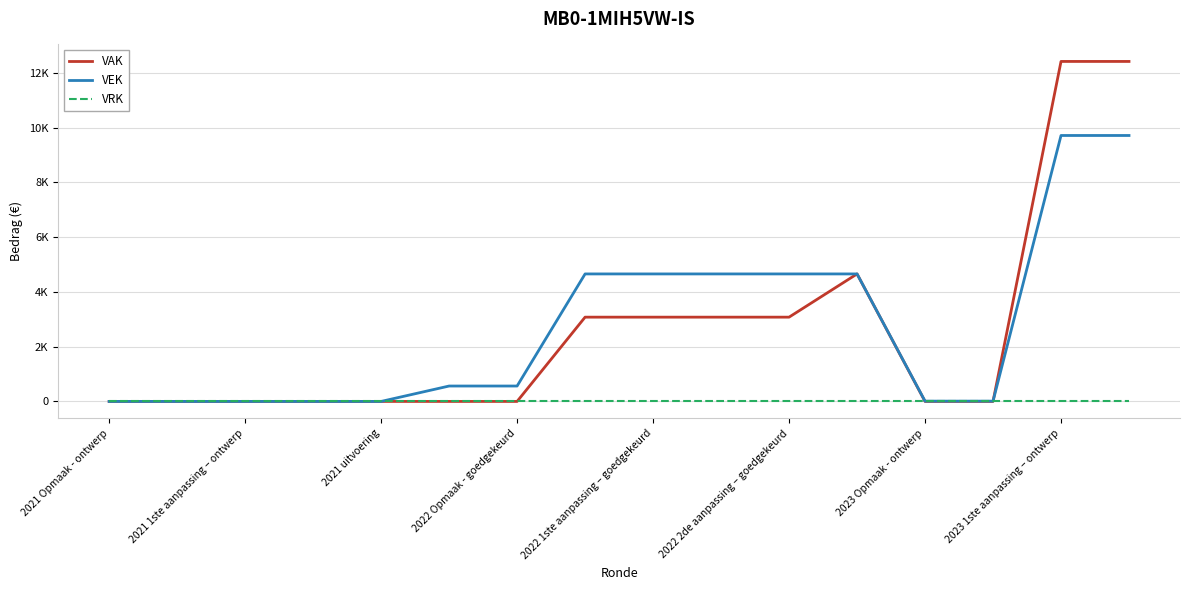

At which category is the sum across all series the highest?

2023 1ste aanpassing – ontwerp